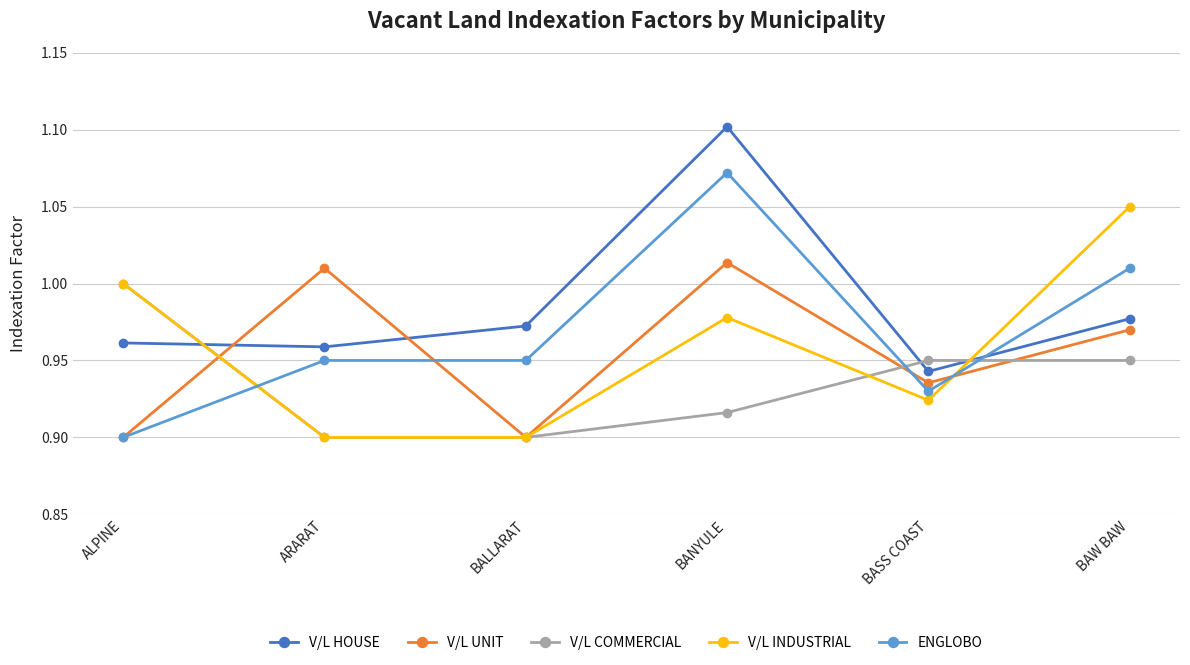

List the series in order of their peak value, lowest first.

V/L COMMERCIAL, V/L UNIT, V/L INDUSTRIAL, ENGLOBO, V/L HOUSE